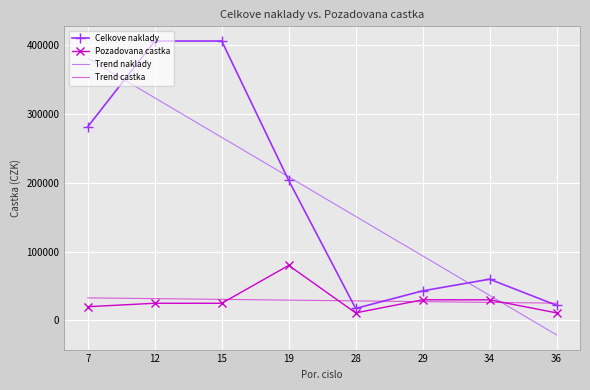

What is the total value across all series at 34?

152702.4